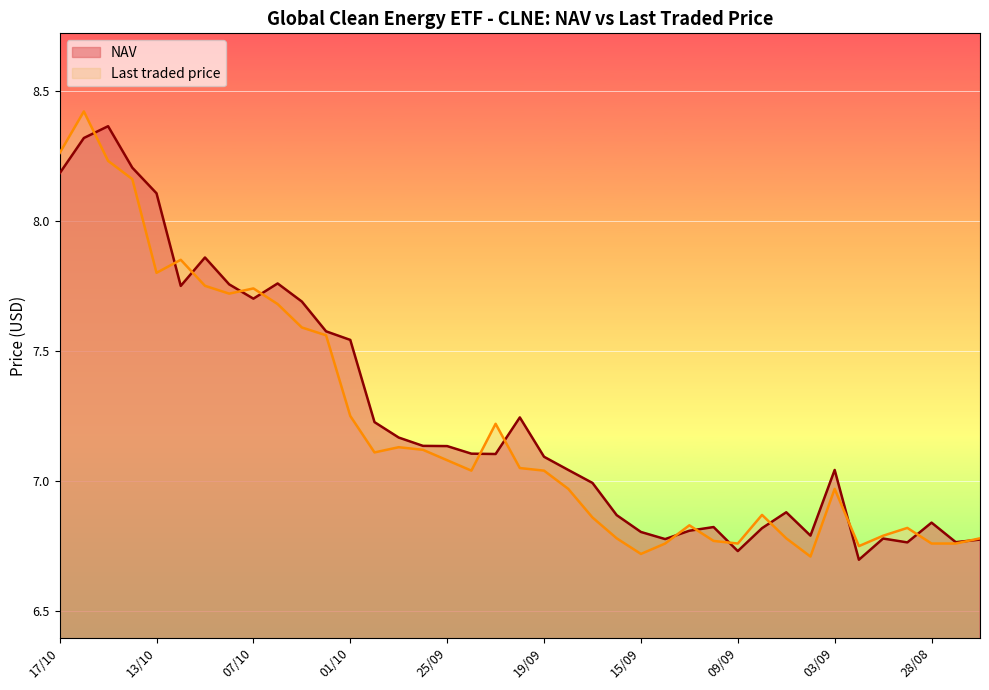

What is the minimum value shown in the chart?

6.7